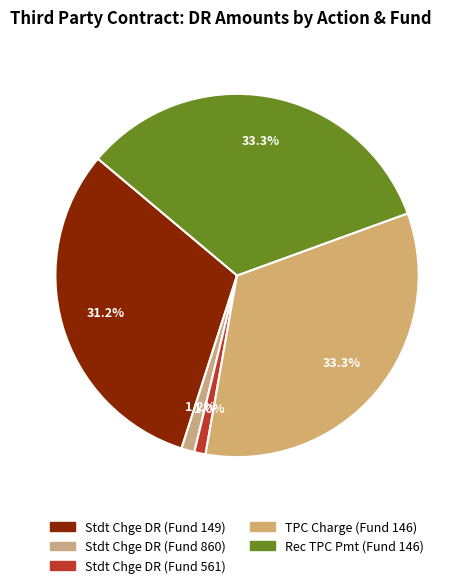

Combined, what portion of the pie is Stdt Chge DR (Fund 561) and Stdt Chge DR (Fund 149)?

32.2%